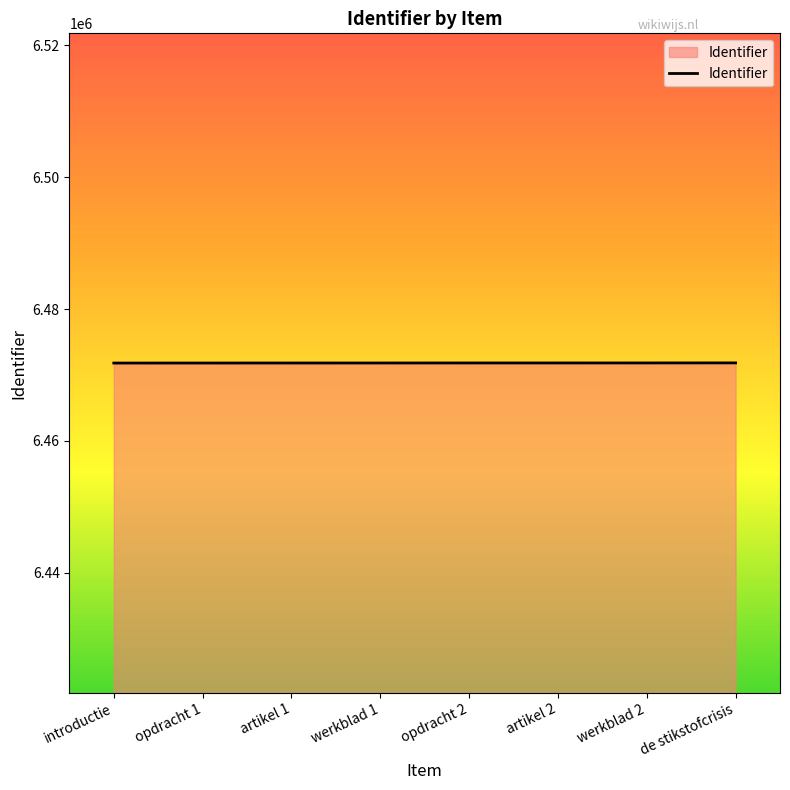

How many lines are shown in the chart?

1